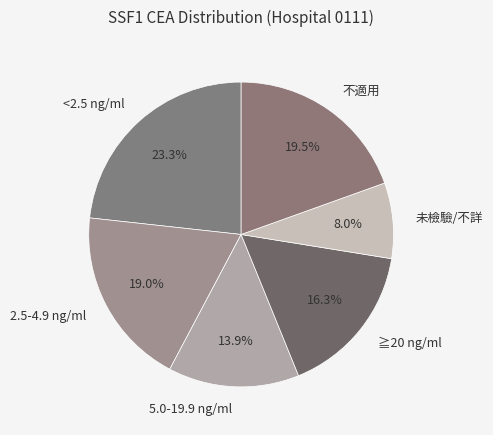

Is it true that 5.0-19.9 ng/ml is 2% of the pie?

False